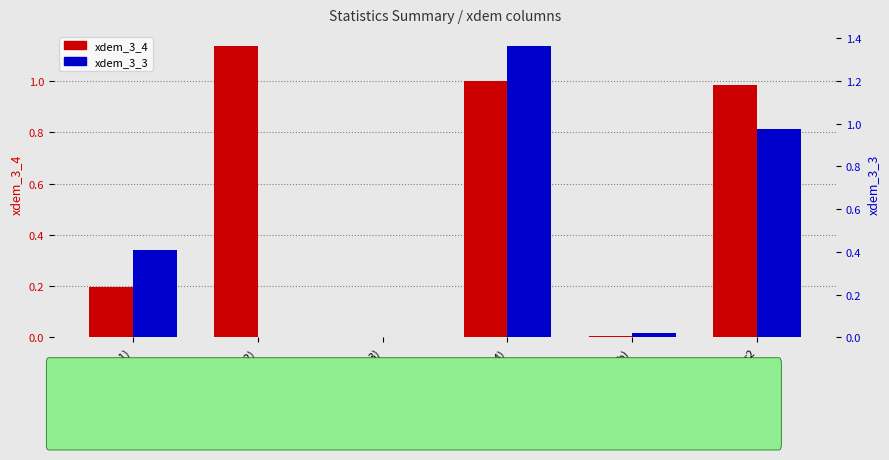

Reading left to right, what are all the values shown in this chart?

xdem_3_4: 0.2	1.1	0.0	1.0	0.0	1.0
xdem_3_3: 0.4	0.0	0.0	1.4	0.0	1.0